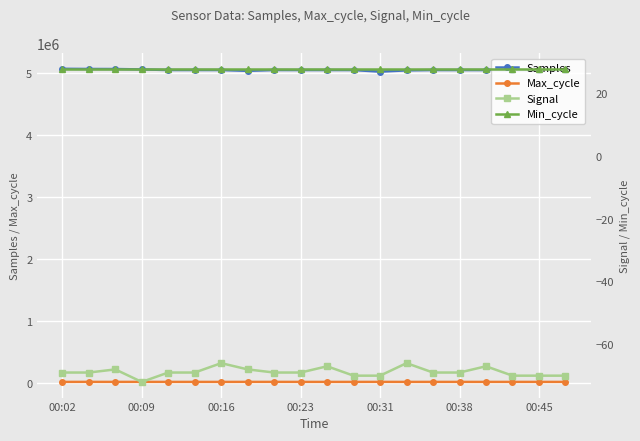

True or false: Samples and Max_cycle cross at least once.

False